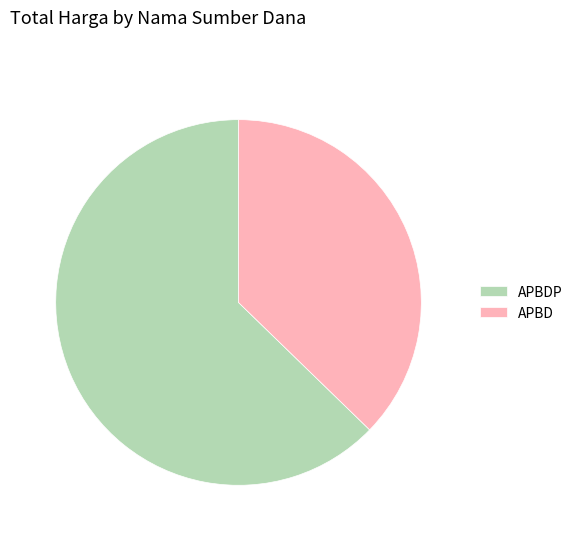

True or false: APBD accounts for 25% of the total.

False